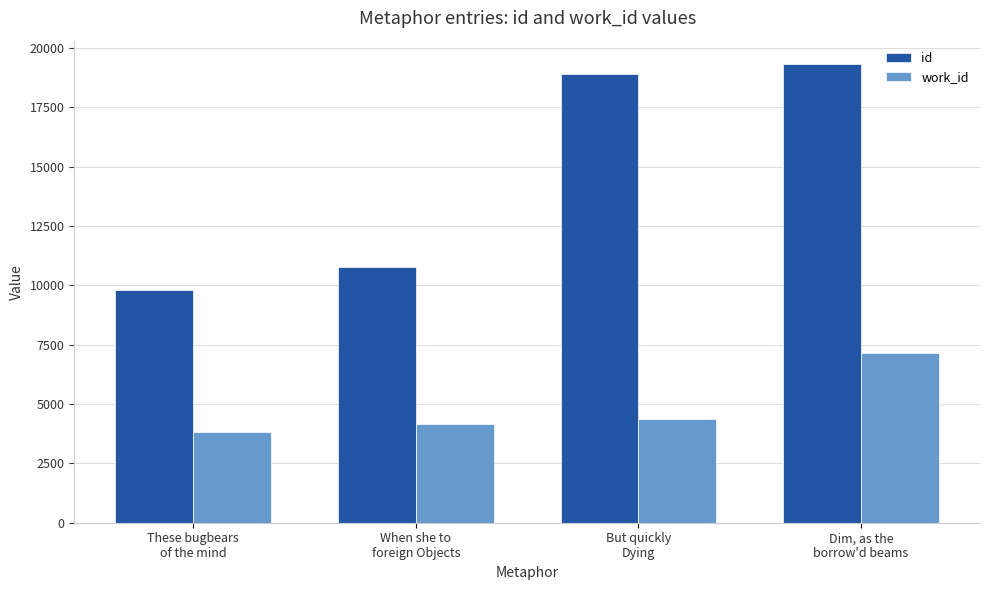

Rank the series at When she to
foreign Objects from highest to lowest value.

id, work_id